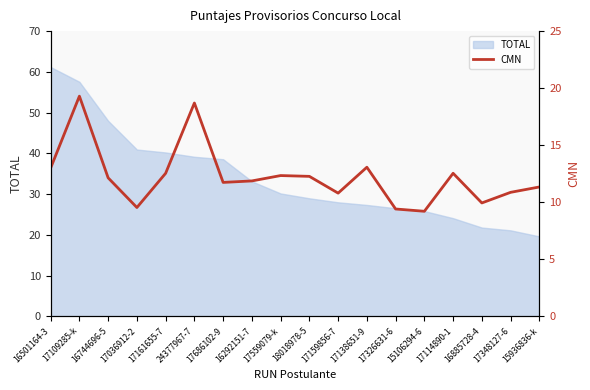

Where is the first local minimum?

17036912-2